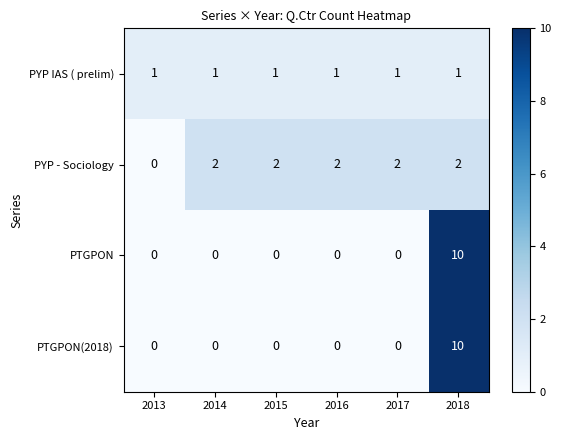

Reading left to right, extract all data points from this chart.

PYP IAS ( prelim): 2013=1	2014=1	2015=1	2016=1	2017=1	2018=1
PYP - Sociology: 2013=0	2014=2	2015=2	2016=2	2017=2	2018=2
PTGPON: 2013=0	2014=0	2015=0	2016=0	2017=0	2018=10
PTGPON(2018): 2013=0	2014=0	2015=0	2016=0	2017=0	2018=10